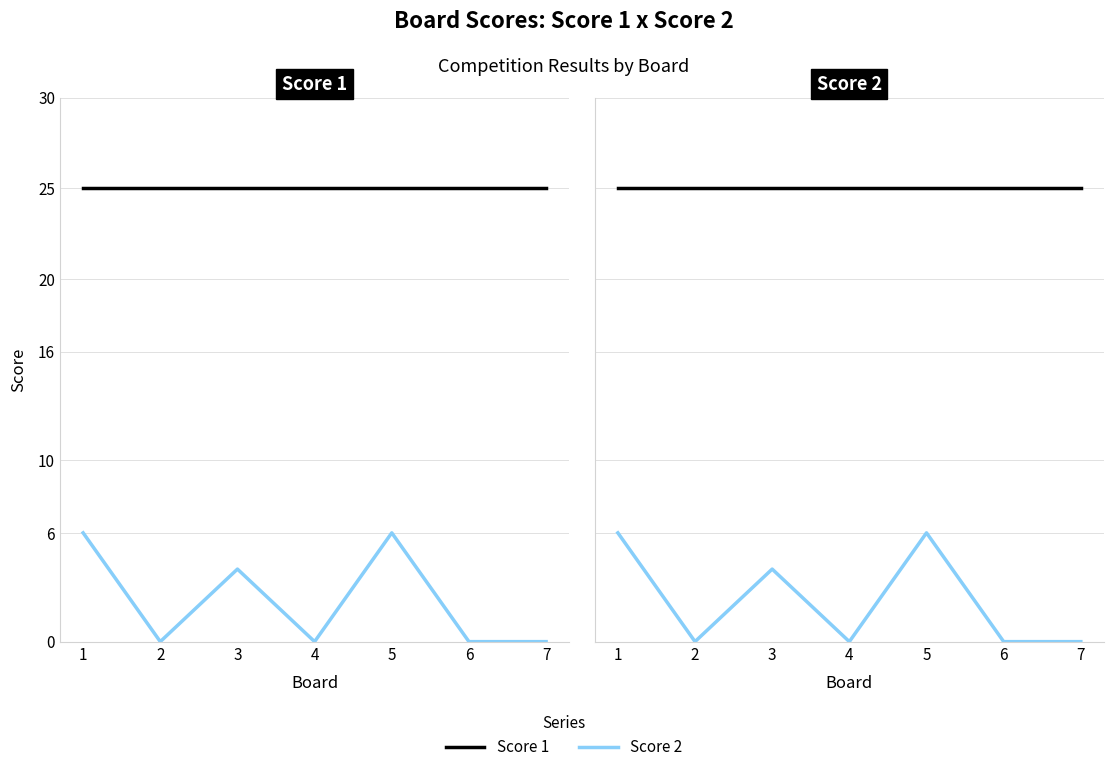

Reading left to right, list all the values displayed in this chart.

Score 1: 1=25	2=25	3=25	4=25	5=25	6=25	7=25
Score 2: 1=6	2=0	3=4	4=0	5=6	6=0	7=0